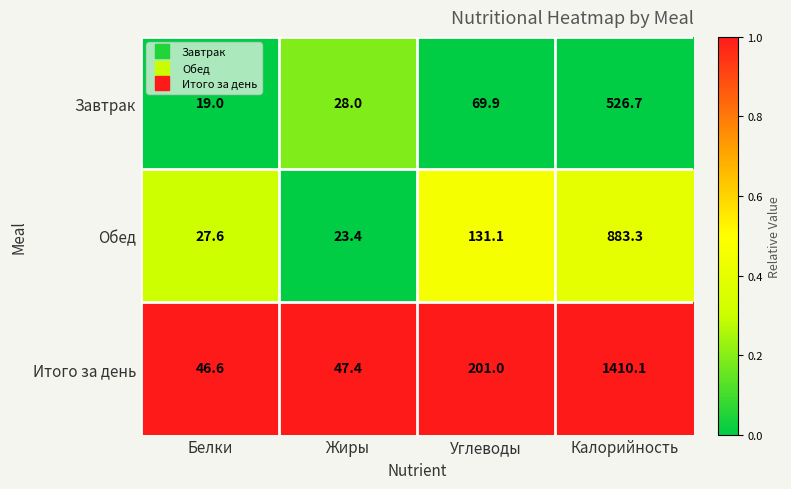

The value of Завтрак at Калорийность is 526.7. True or false?

True